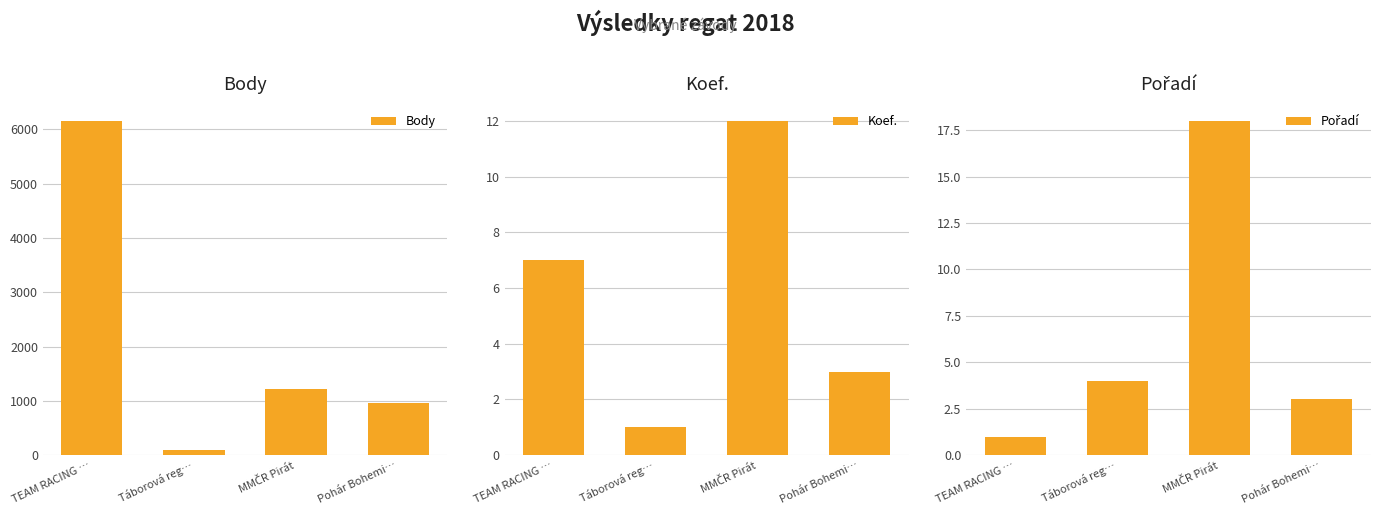

True or false: Koef. has a value of 3 at Pohár Bohemi….

True